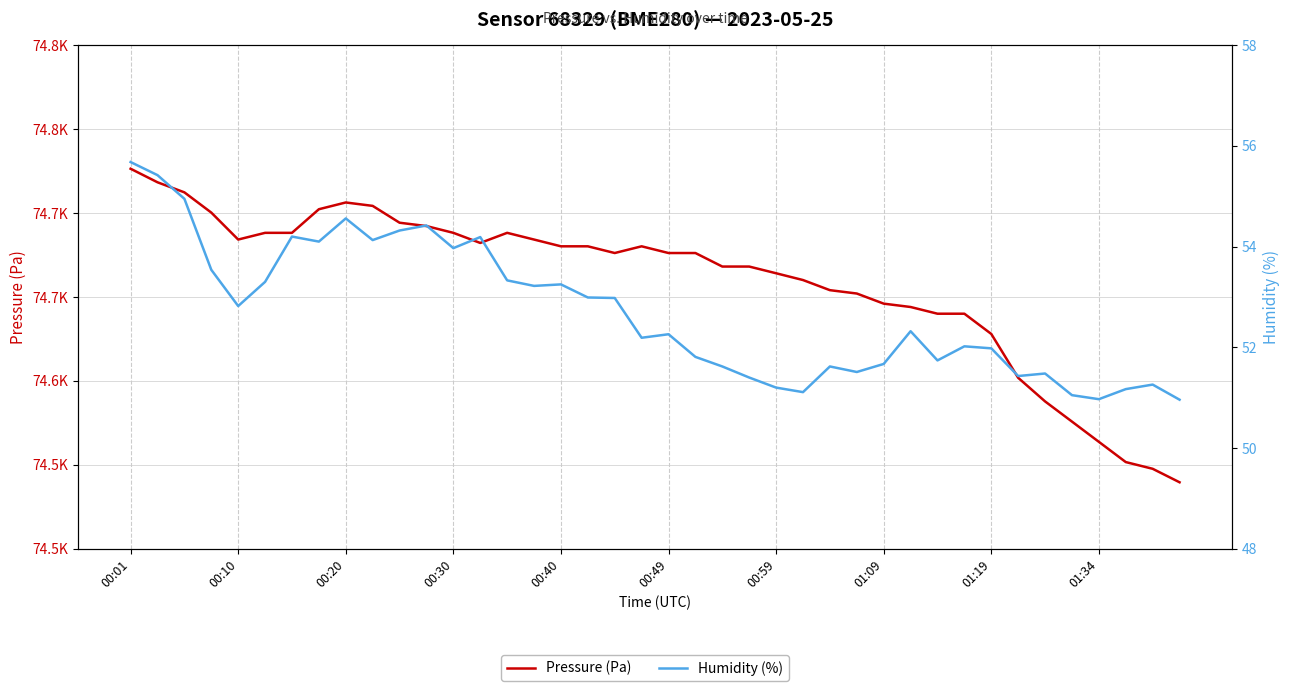

What is the difference between the highest and lowest values at 13?

74628.0